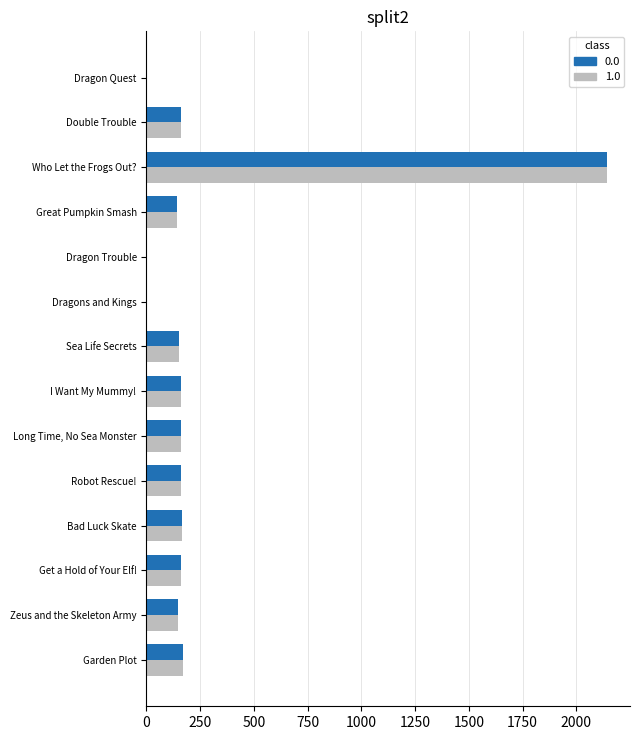

How many distinct data groups are displayed?

2